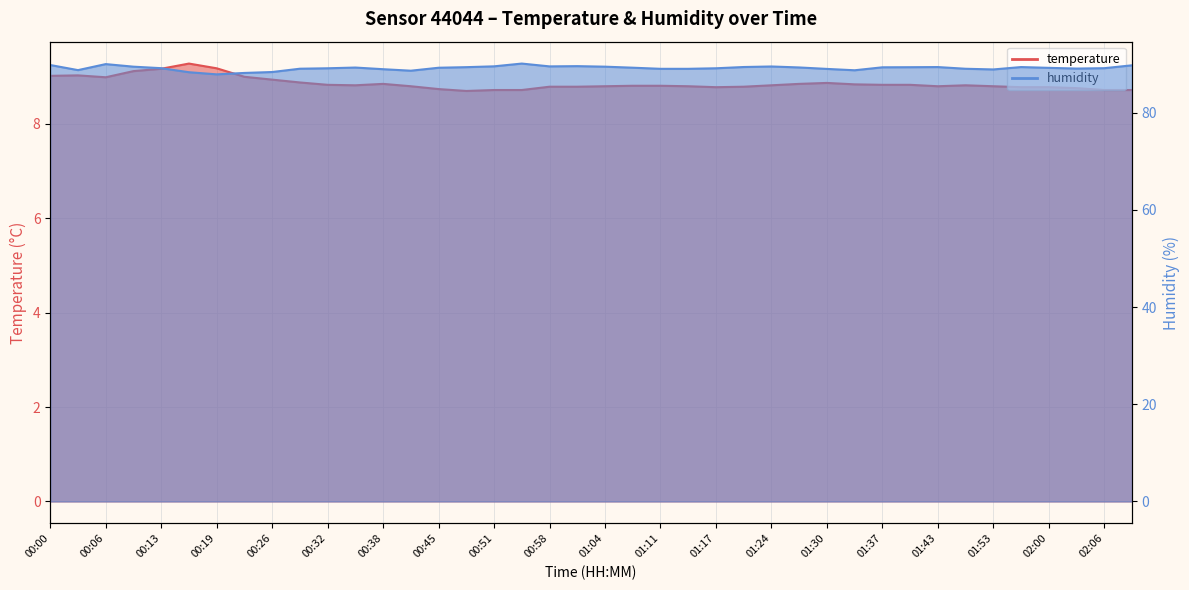

Where is the first local maximum for temperature?

00:03